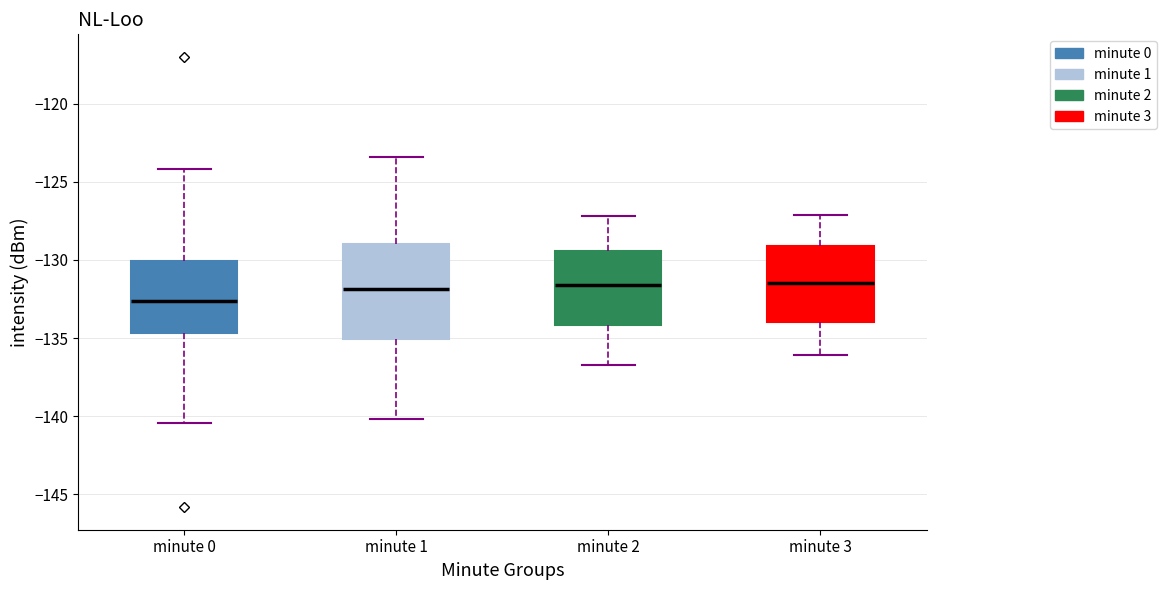

Reading left to right, read every box against the y-axis: the position of its median line, the range the box covers, and the ends of its whiskers. The values are not printed on the chart, so give them approximately, as read against the axis.

minute 0: median -132.5, box -134.5 to -130.0, whiskers -140.5 to -124.0
minute 1: median -132.0, box -135.0 to -129.0, whiskers -140.0 to -123.5
minute 2: median -131.5, box -134.0 to -129.5, whiskers -136.5 to -127.0
minute 3: median -131.5, box -134.0 to -129.0, whiskers -136.0 to -127.0